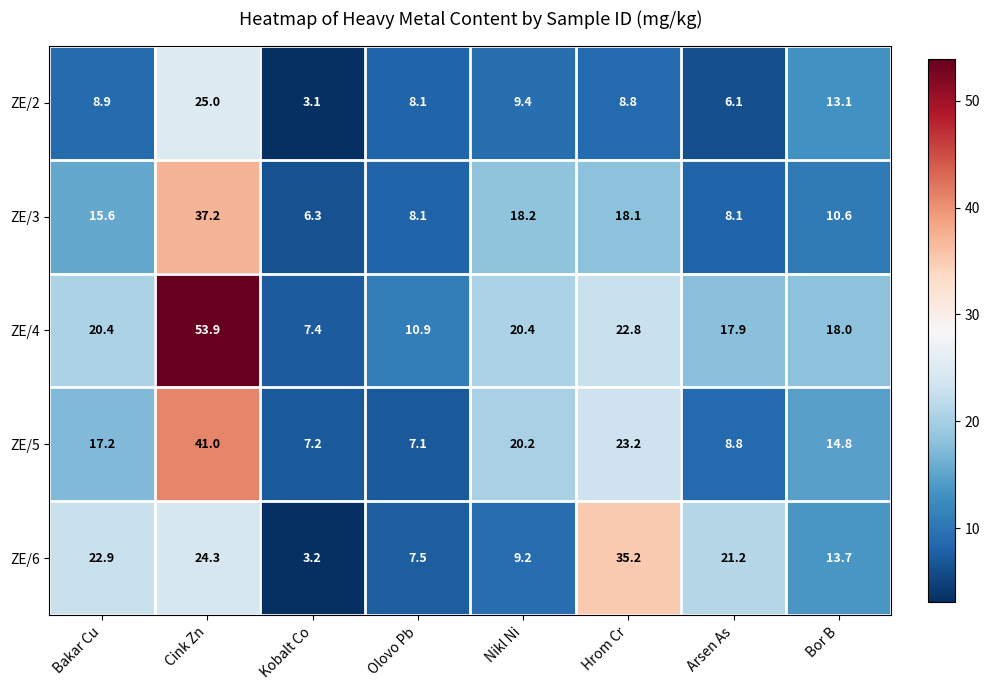

Where does the ZE/3 series first go above 15?

Bakar Cu